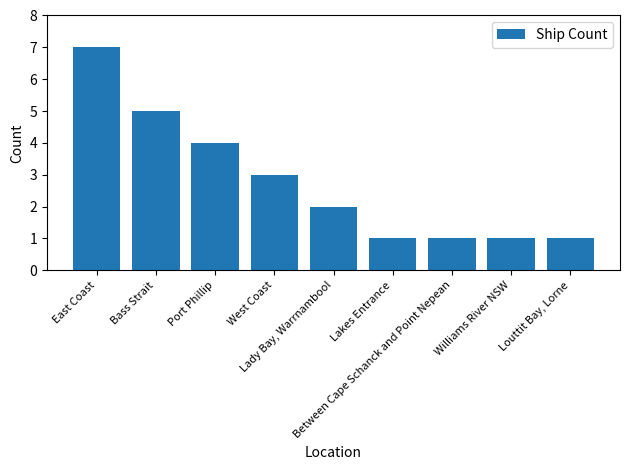

What is the average value?

3